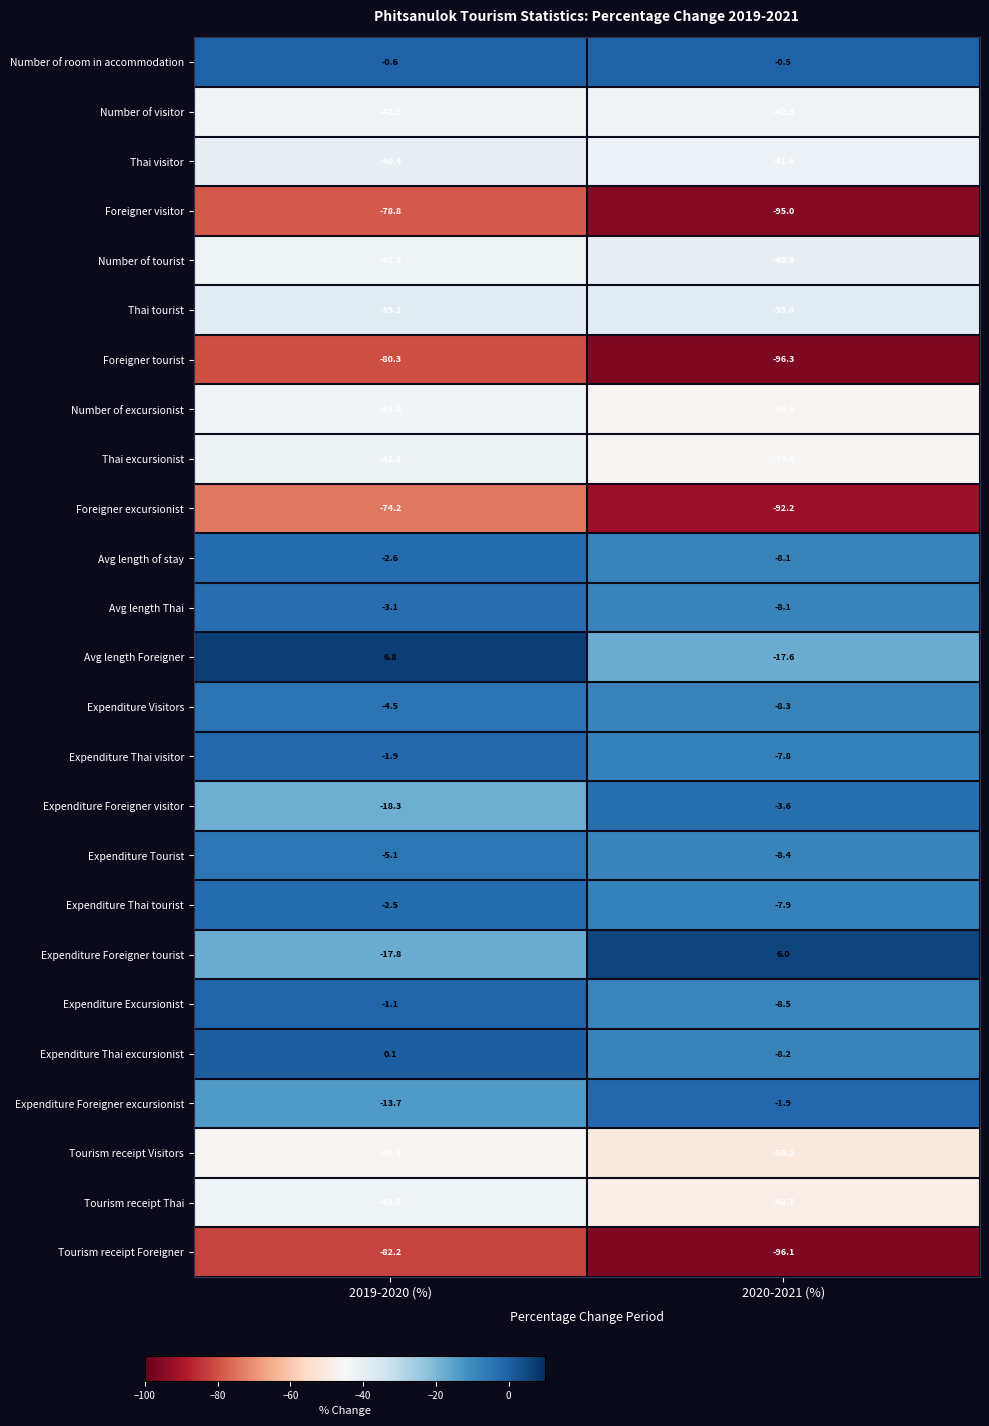

Rank the categories by Expenditure Tourist value from lowest to highest.

2020-2021 (%), 2019-2020 (%)